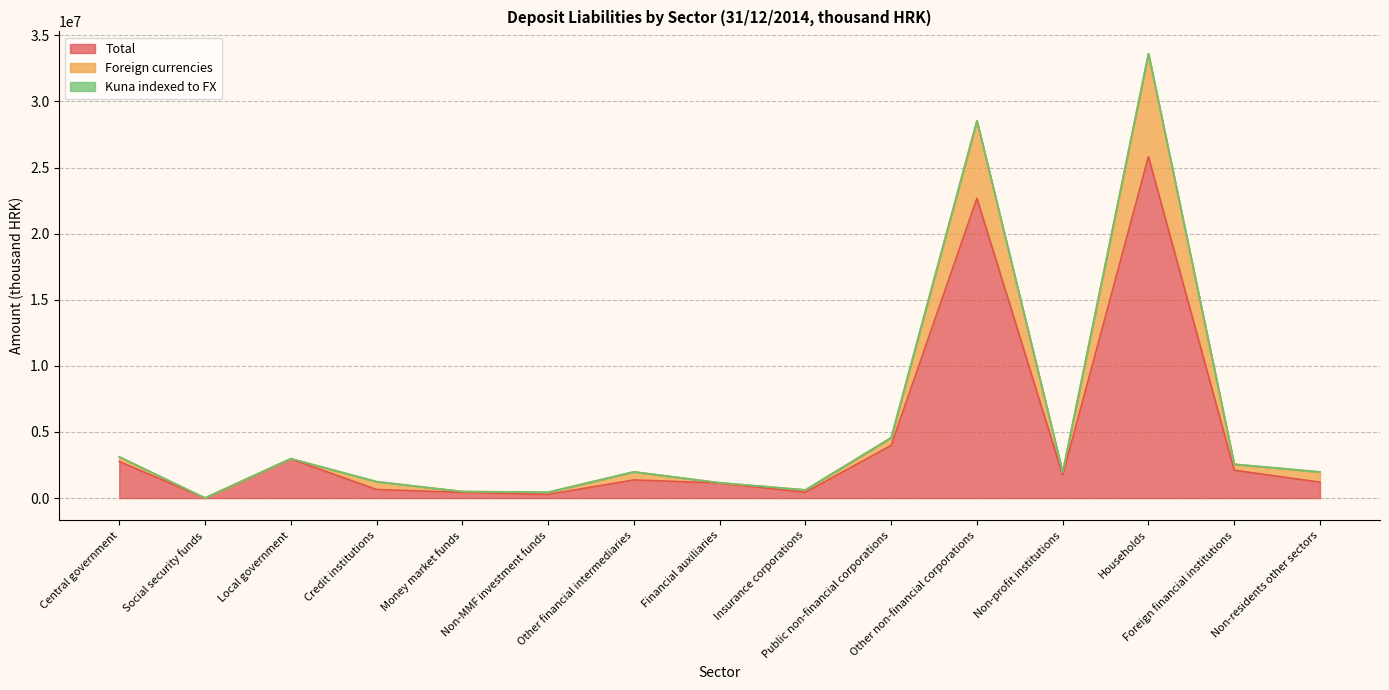

Between Foreign financial institutions and Financial auxiliaries, which is larger?

Foreign financial institutions